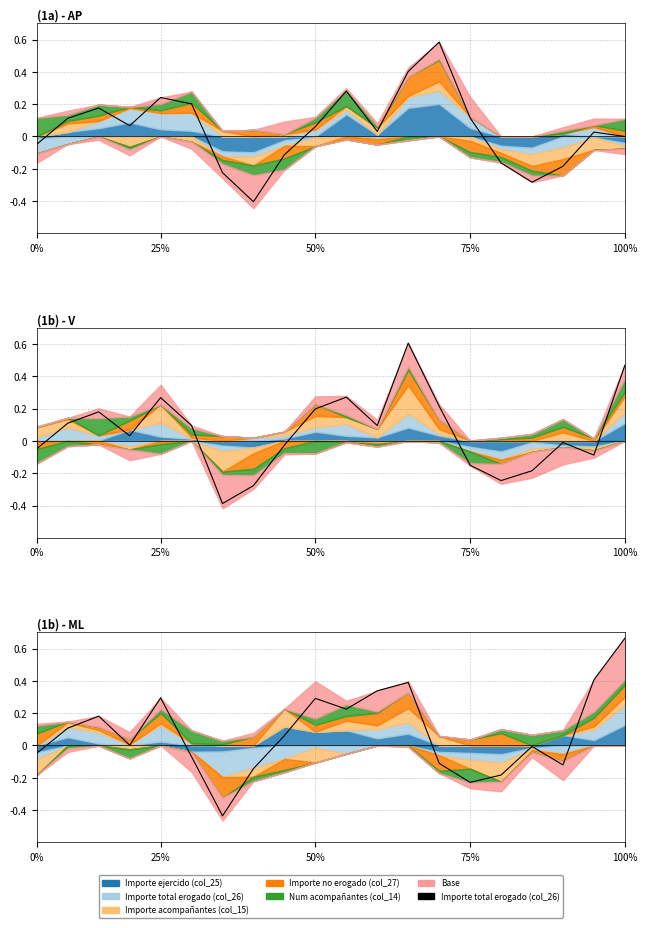

How many values are below zero?

8